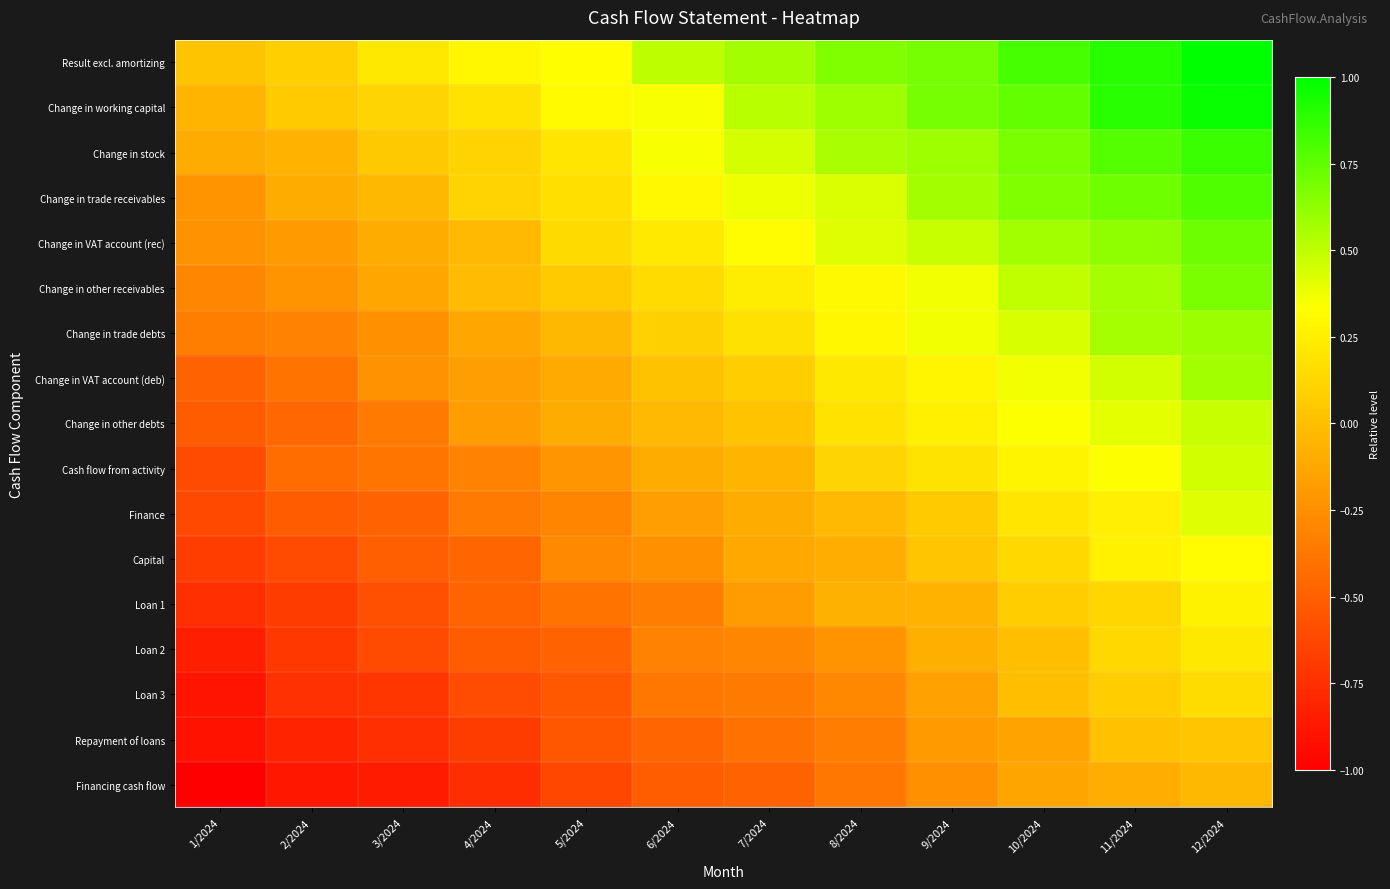

How many categories are shown in the chart?

12